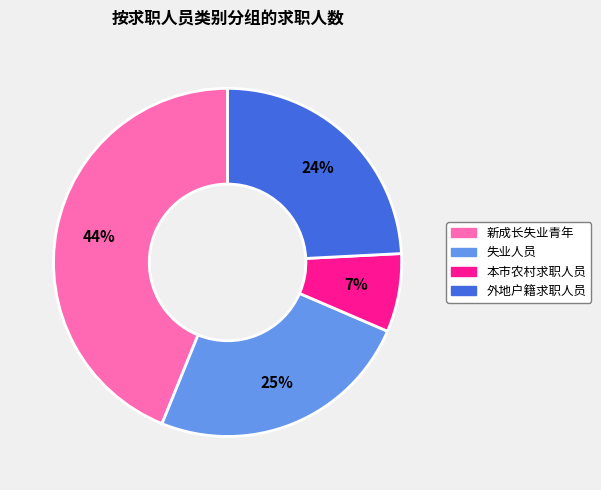

Which category has the biggest portion of the pie?

新成长失业青年